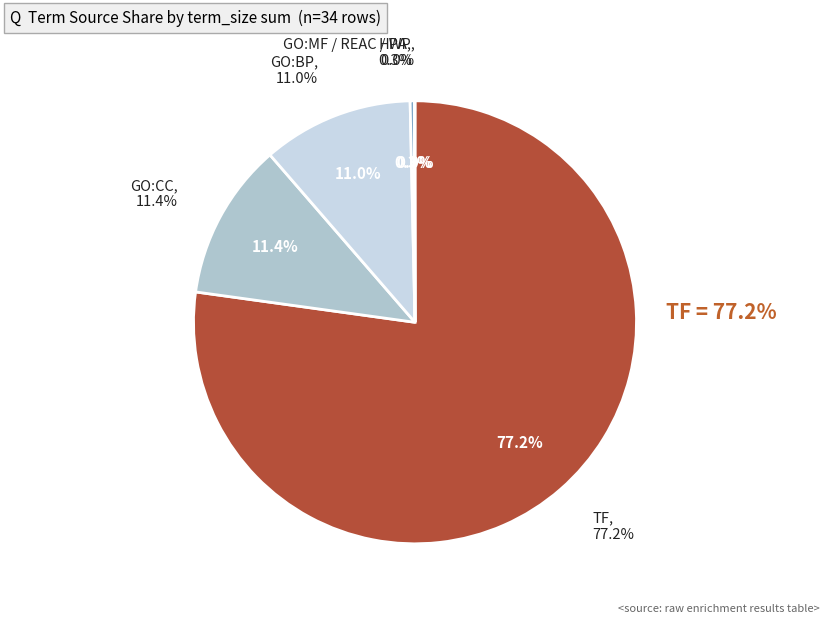

Which category has the smallest portion of the pie?

GO:MF